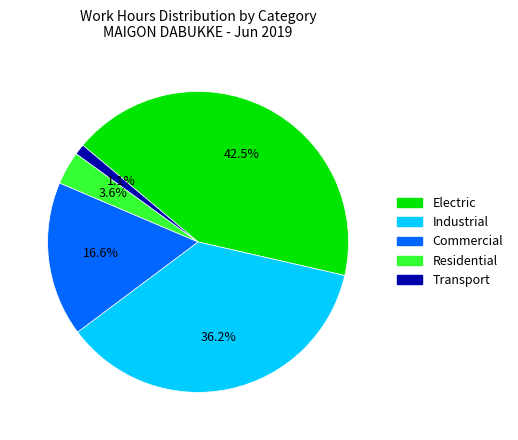

Which has a higher value, Electric or Commercial?

Electric